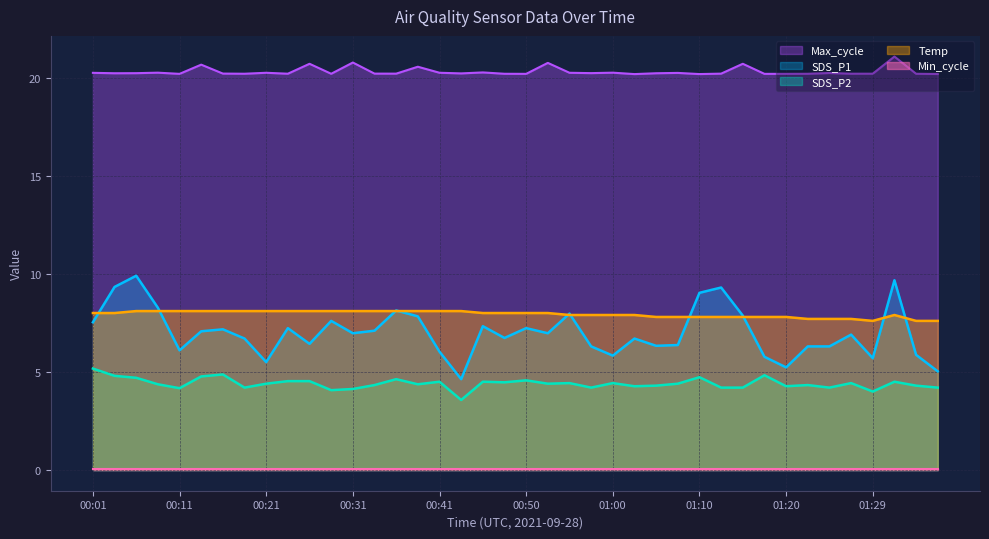

How many interior local valleys does the Temp series have?

1